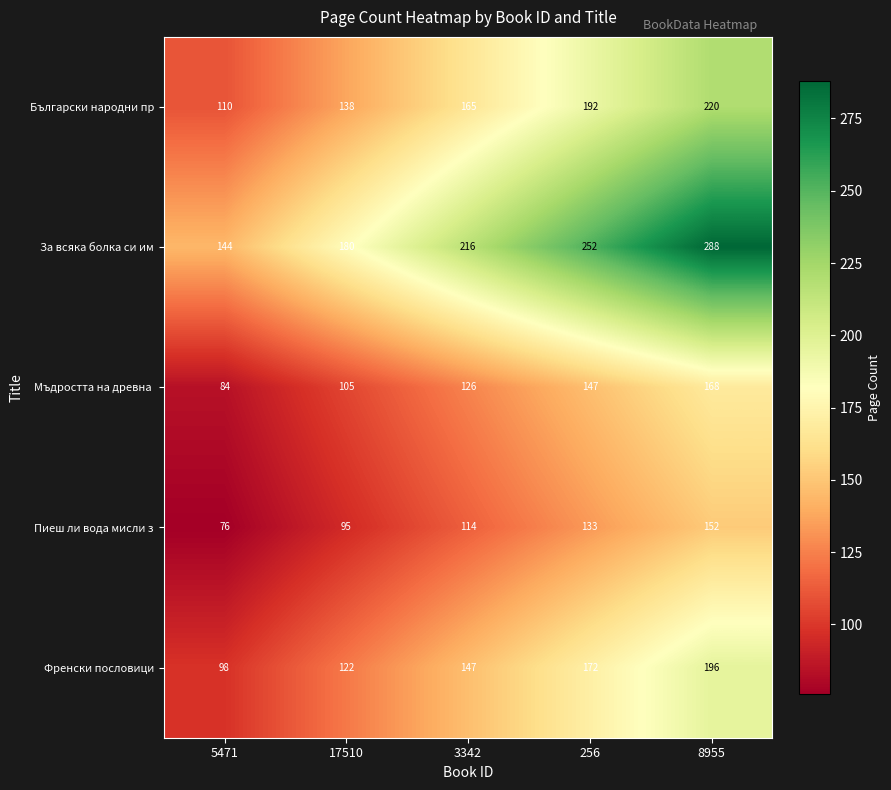

What is the difference between the second highest and second lowest values in the За всяка болка си им series?

72